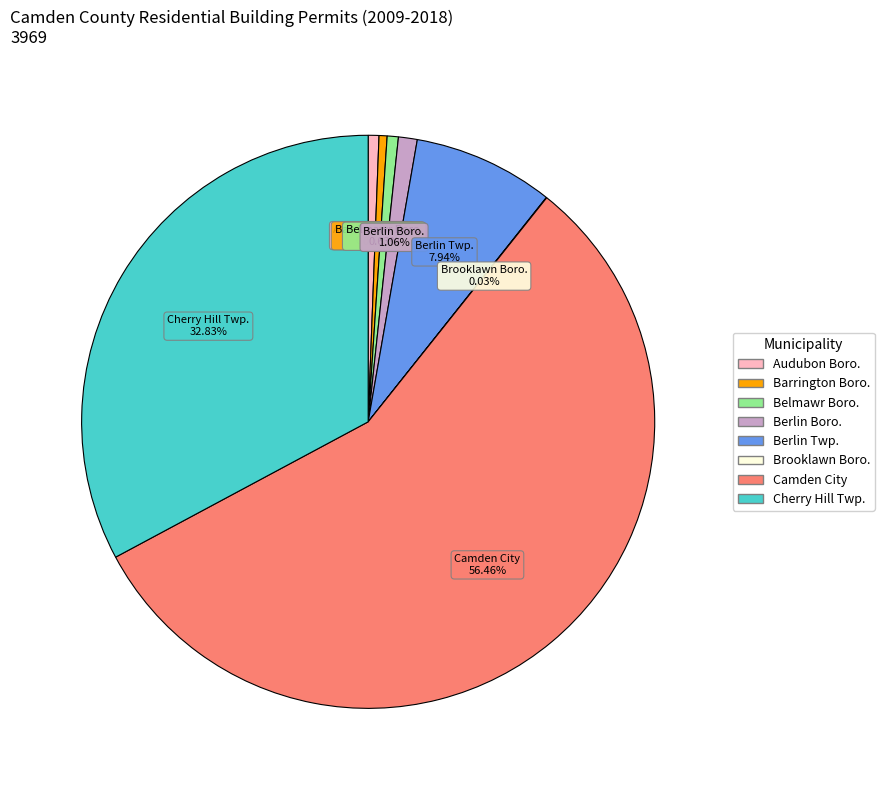

What is the ratio of the value at Cherry Hill Twp. to the value at Camden City?

0.6